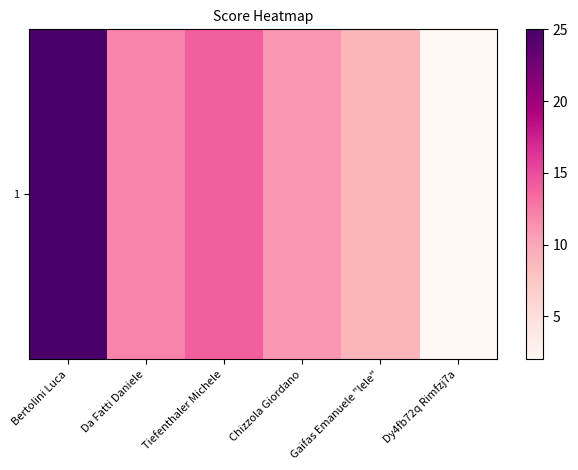

At which category does the chart reach its minimum across all series?

Dy4fb72q Rimfzj7a